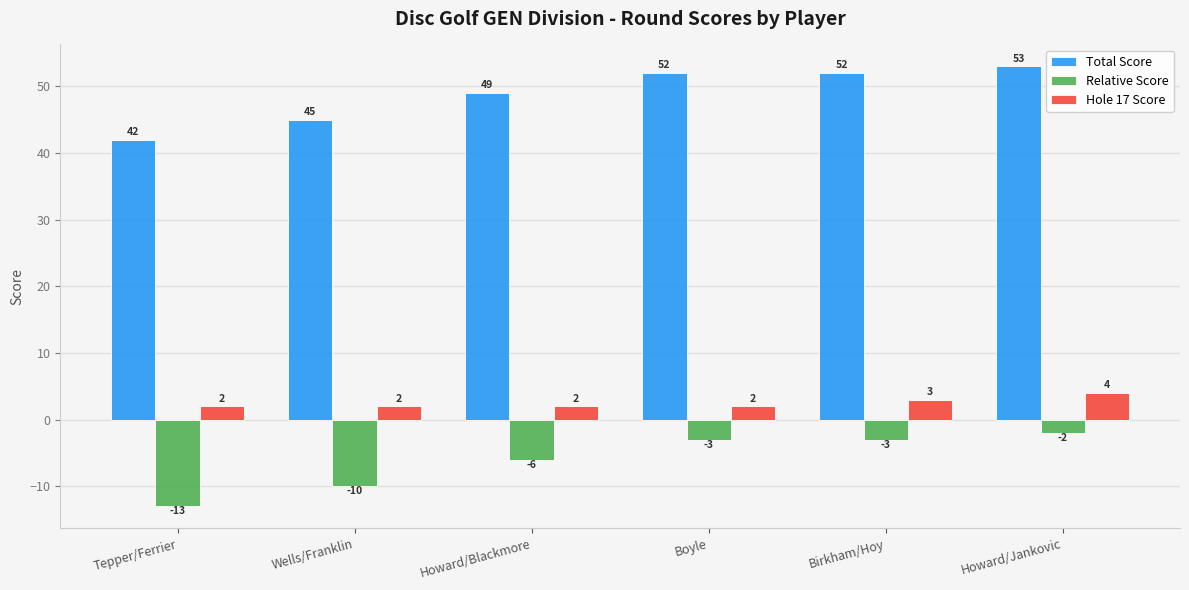

How many data points does each series have?

6